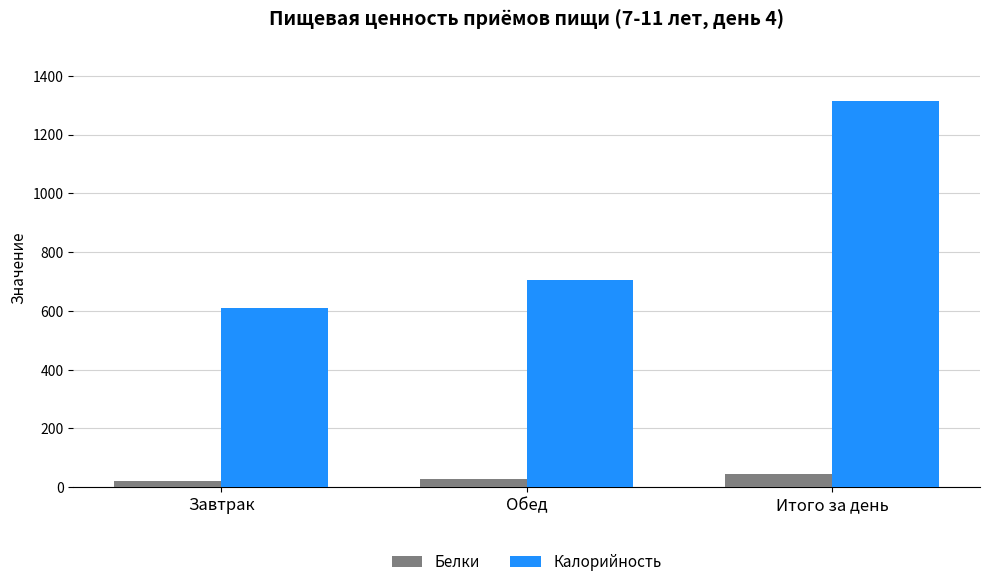

Reading left to right, list all the values displayed in this chart.

Белки: Завтрак=19.5	Обед=27.2	Итого за день=46.7
Калорийность: Завтрак=609.5	Обед=703.6	Итого за день=1313.1